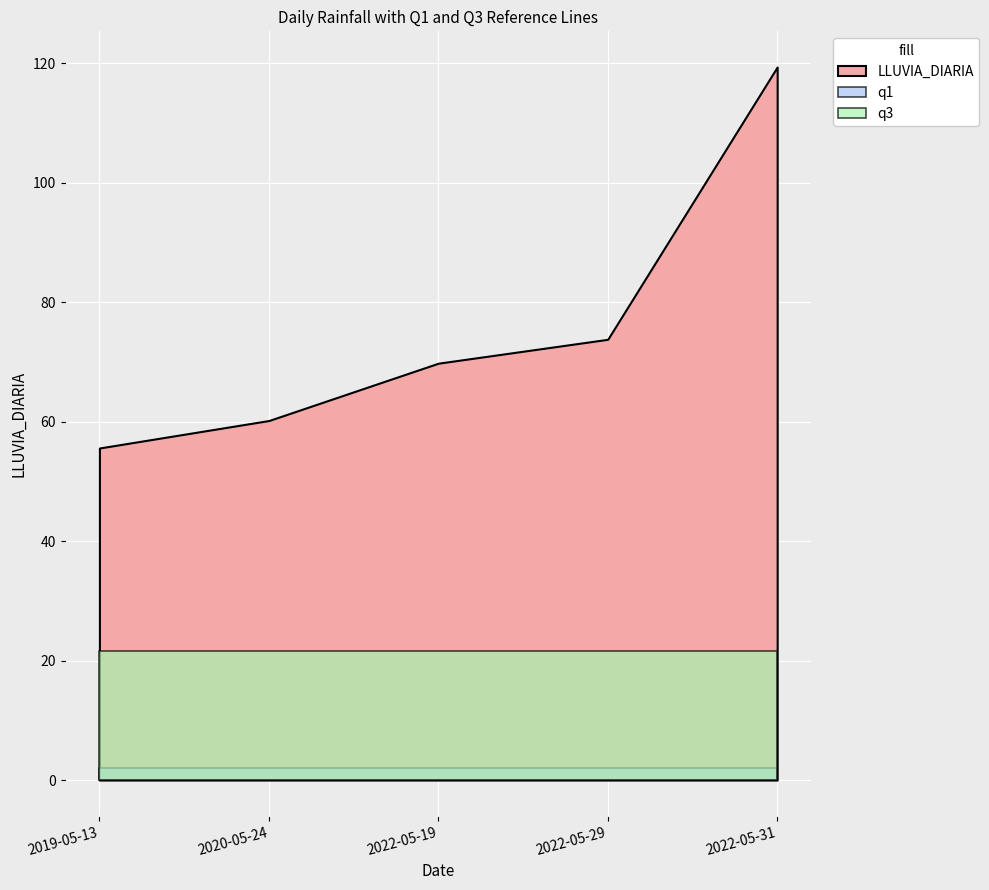

What is the minimum value shown in the chart?

2.0